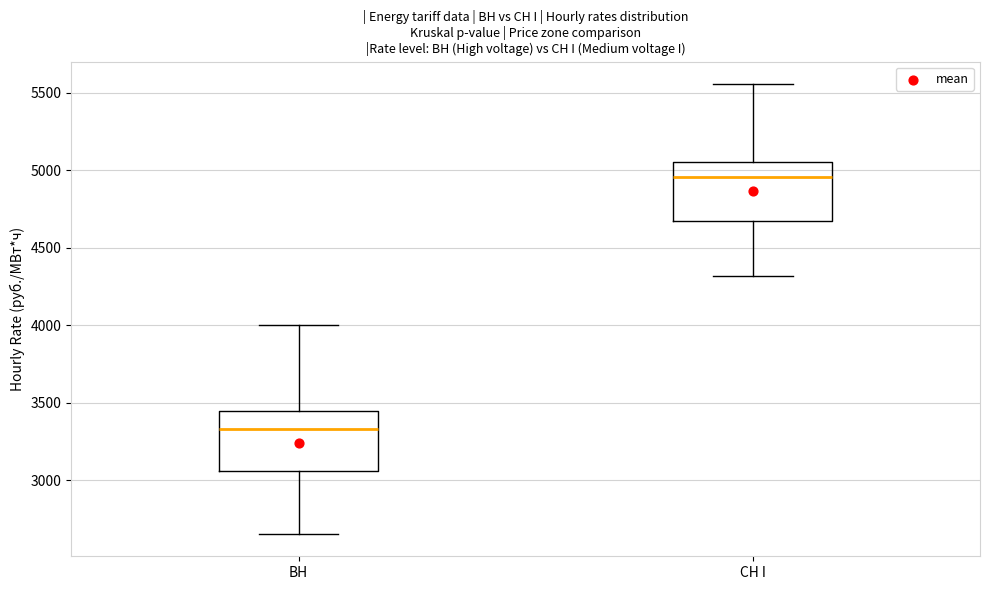

Which box has the lowest median line?

ВН